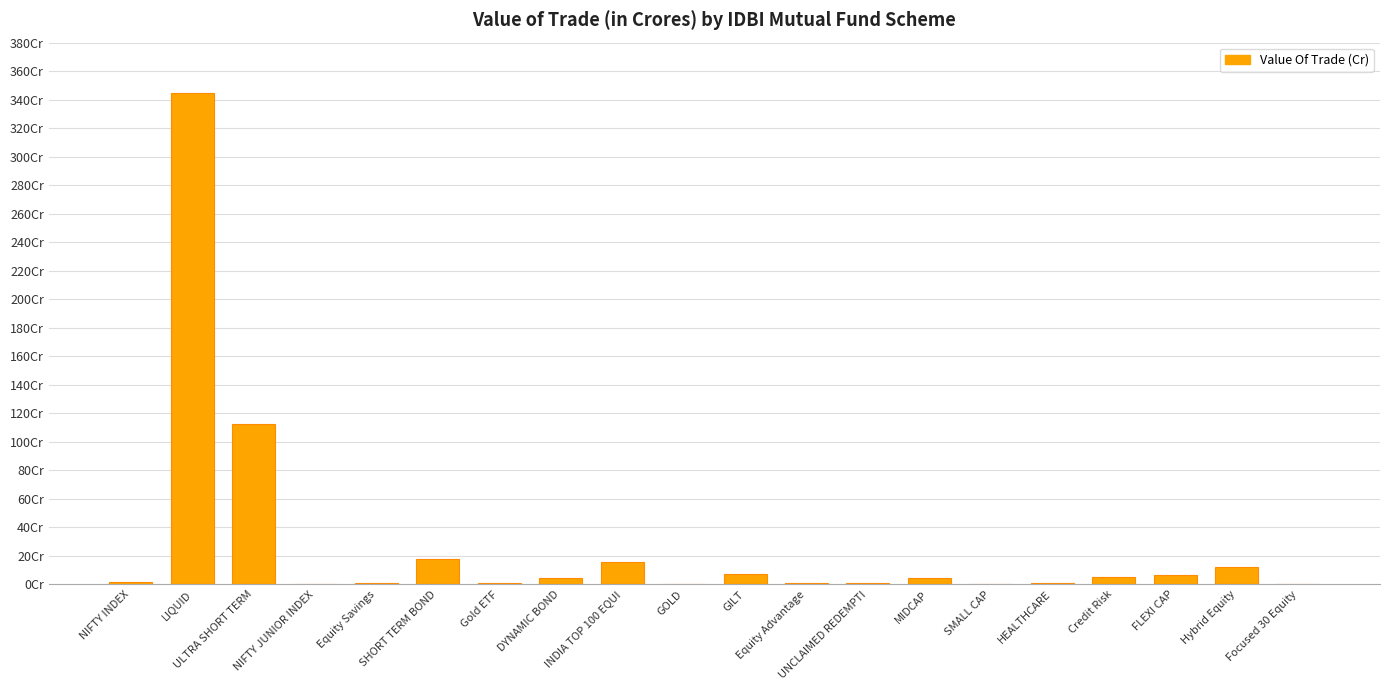

What is the value of the 11th bar from the left?

7.3